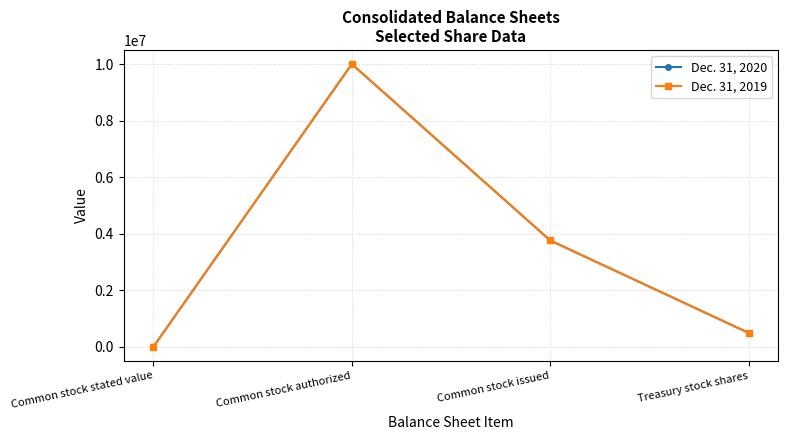

What is the label of the 4th point from the left?

Treasury stock shares